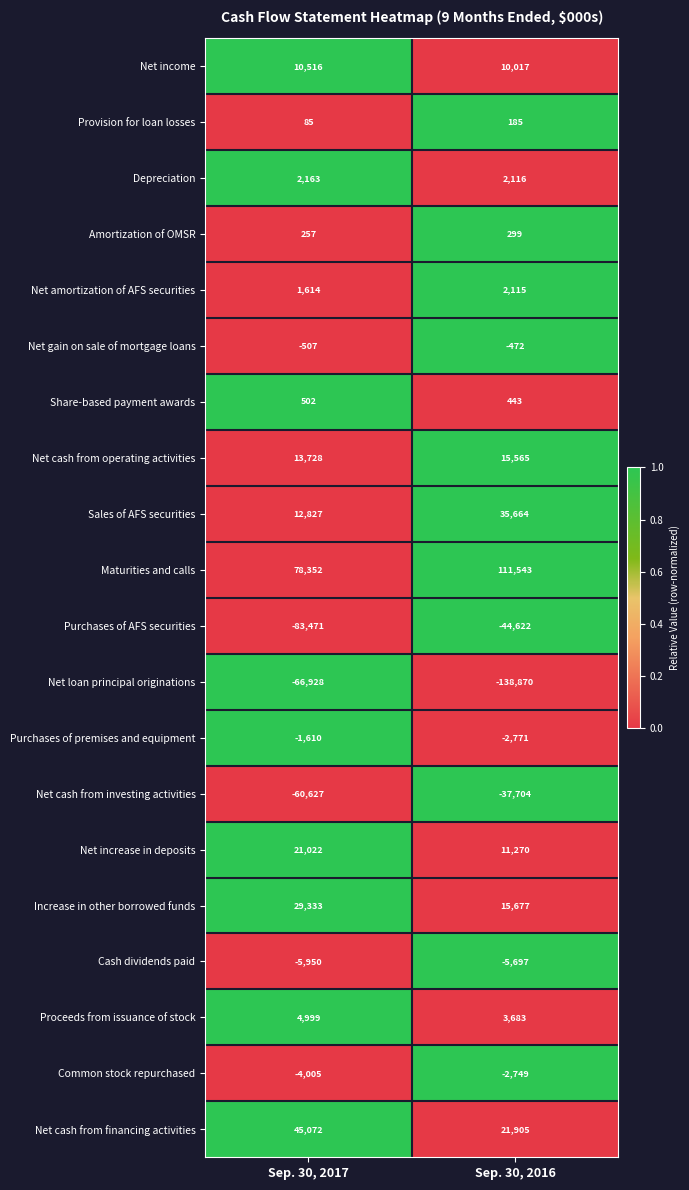

Which series has the widest spread of values?

Net loan principal originations